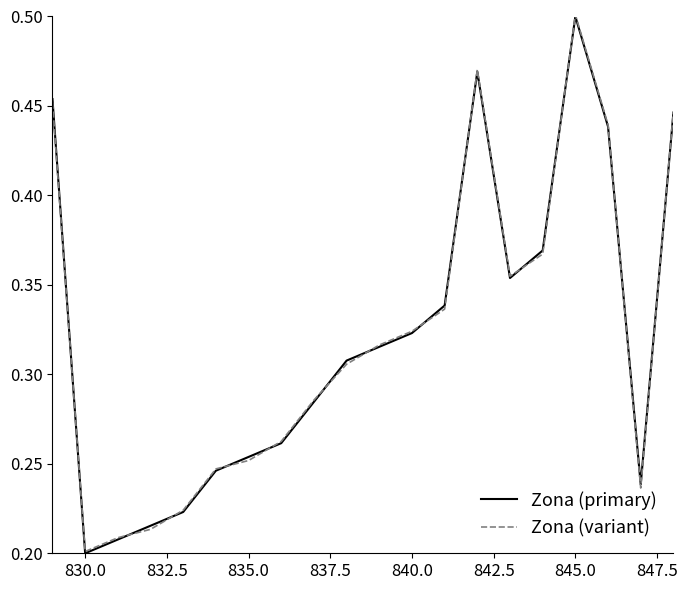

How many intersections are there between Zona (variant) and Zona (primary)?

13